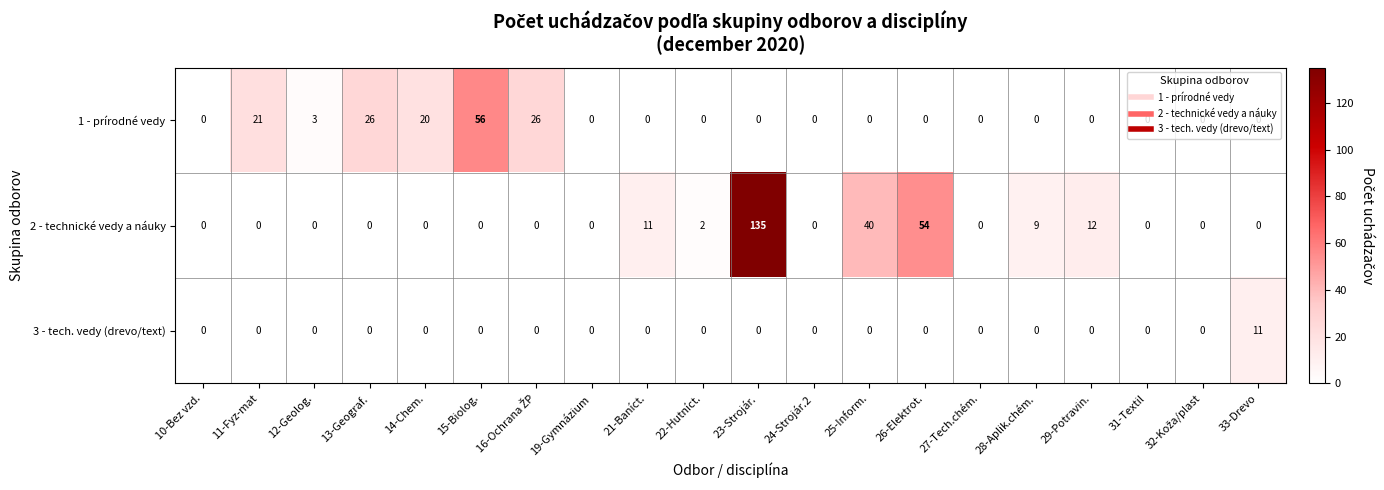

What is the difference between the maximum and minimum values in the 2 - technické vedy a náuky series?

135